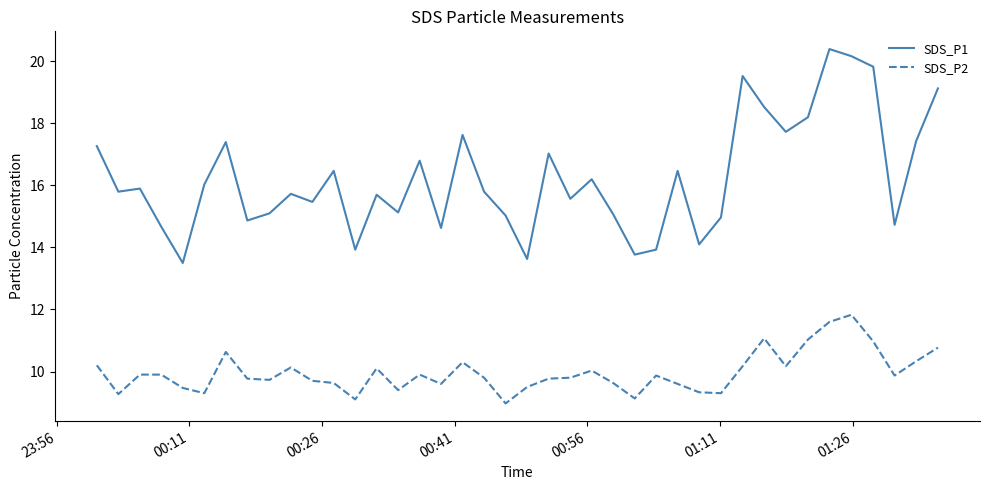

Which series has the largest total across all categories?

SDS_P1